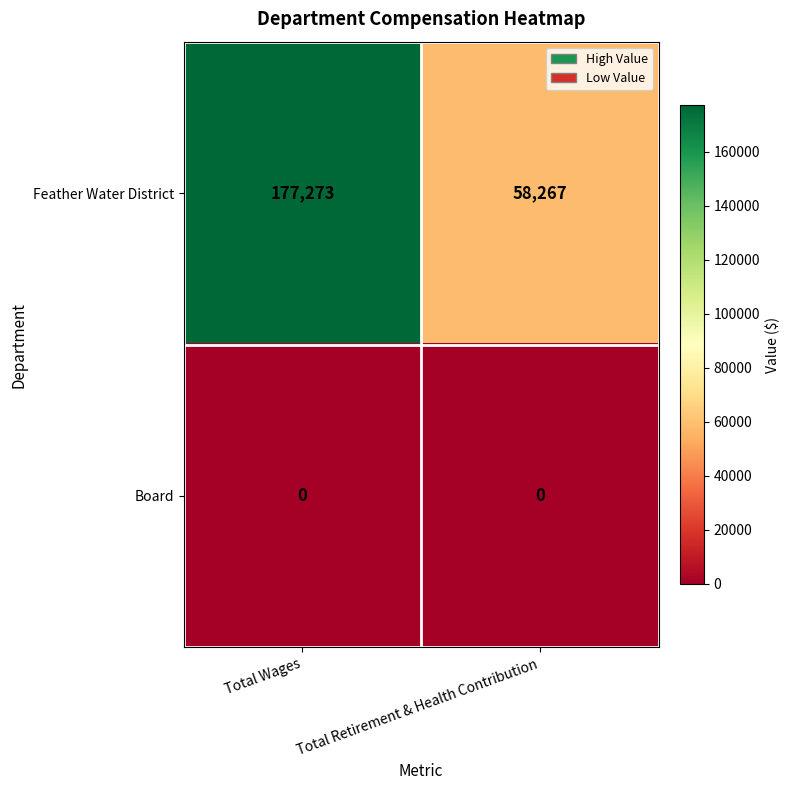

Reading right to left, what are all the values shown in this chart?

Feather Water District: 58267	177273
Board: 0	0